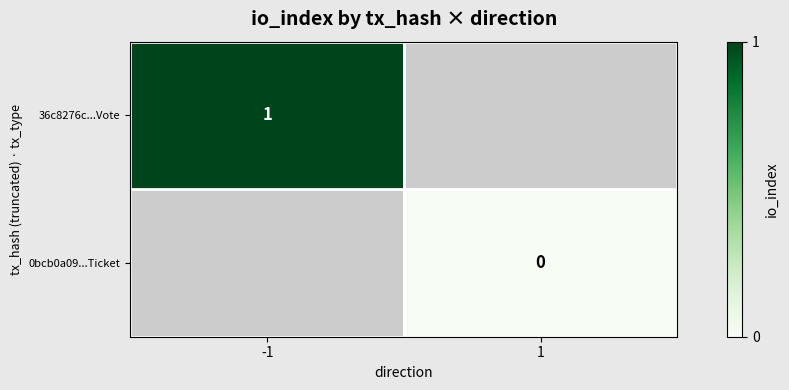

At which category does the chart reach its minimum across all series?

1